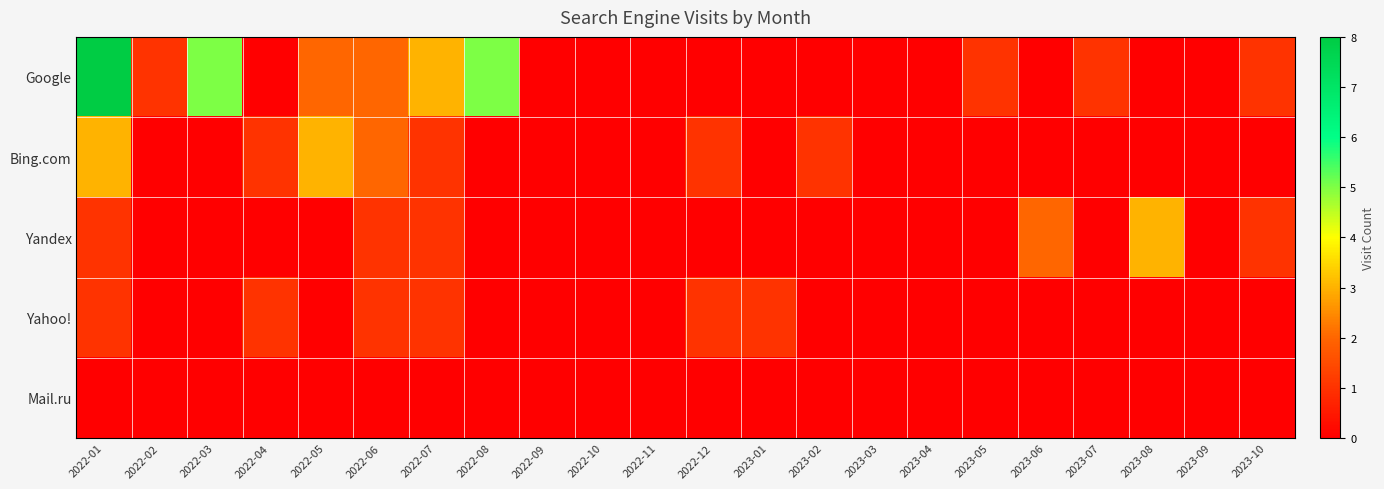

How many categories are shown in the chart?

22